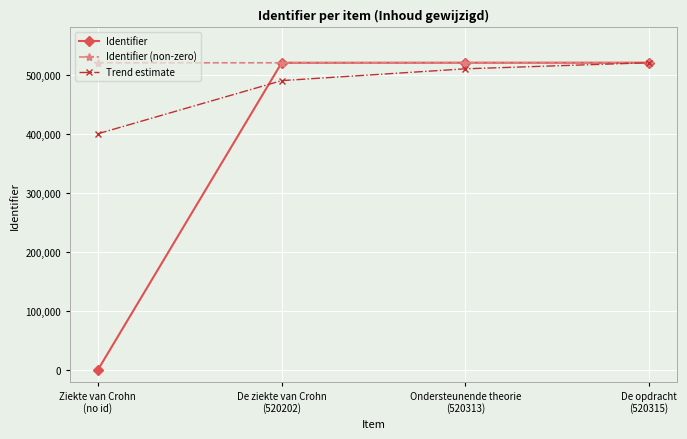

Is it true that Trend estimate equals 490000 at De ziekte van Crohn
(520202)?

True